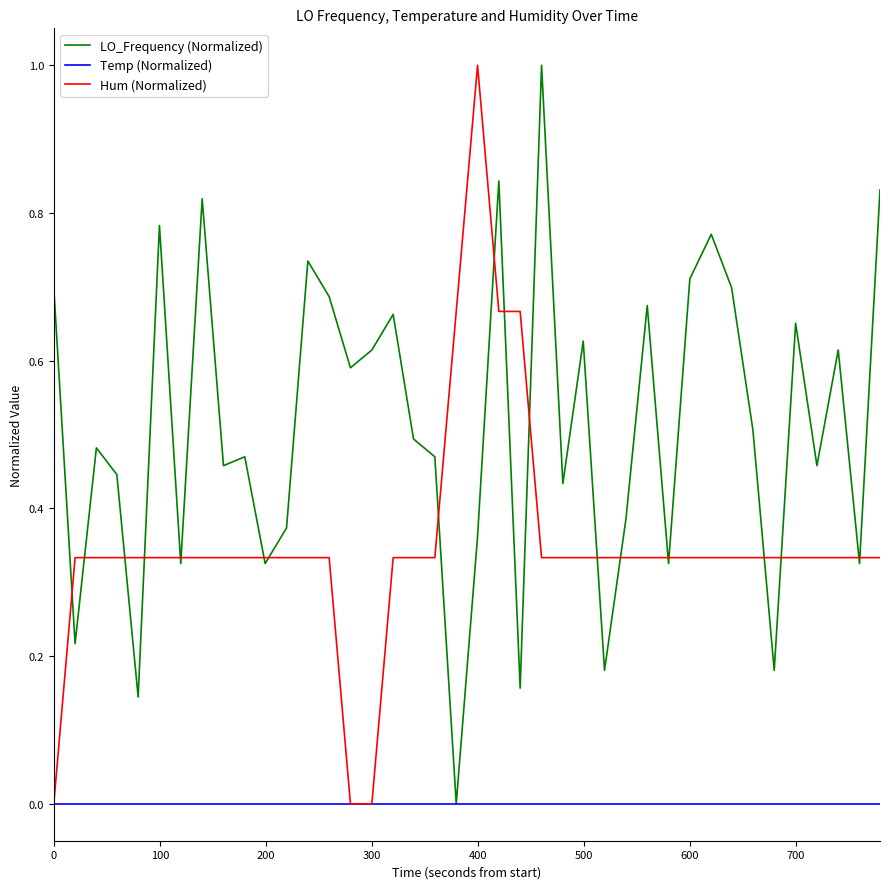

What is the maximum value shown in the chart?

1.0